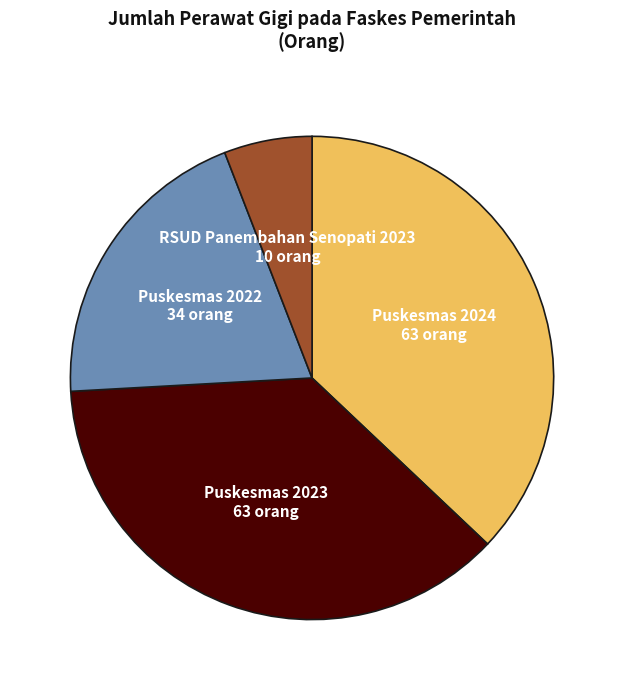

Does any single category account for the majority?

No